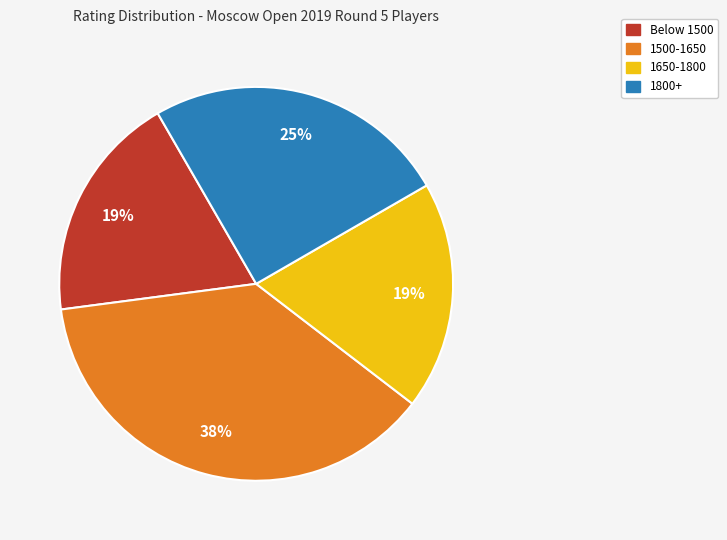

Does any single category account for the majority?

No